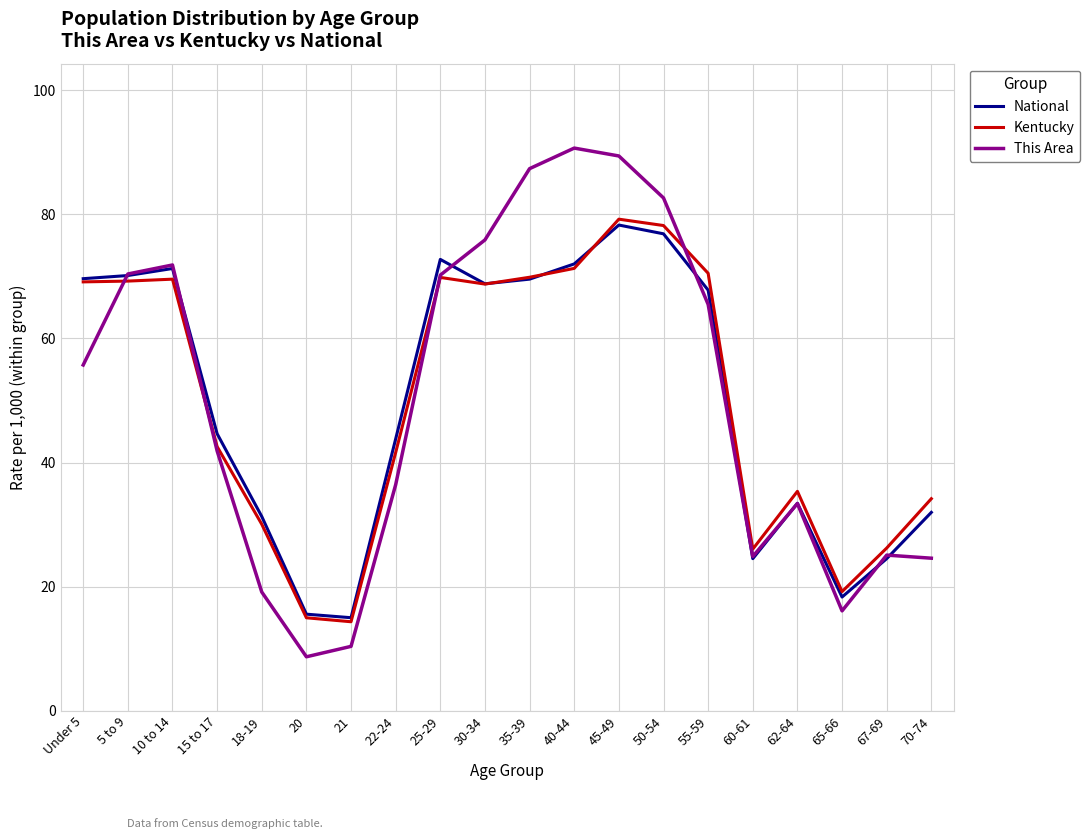

True or false: Kentucky has more than 1 points higher than both neighbors.

True